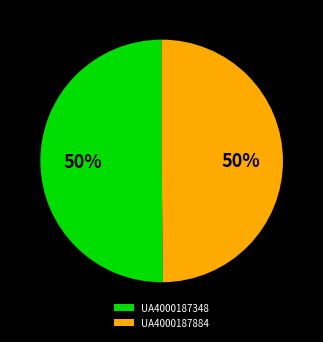

Do UA4000187348 and UA4000187884 together represent more than half of the pie?

Yes